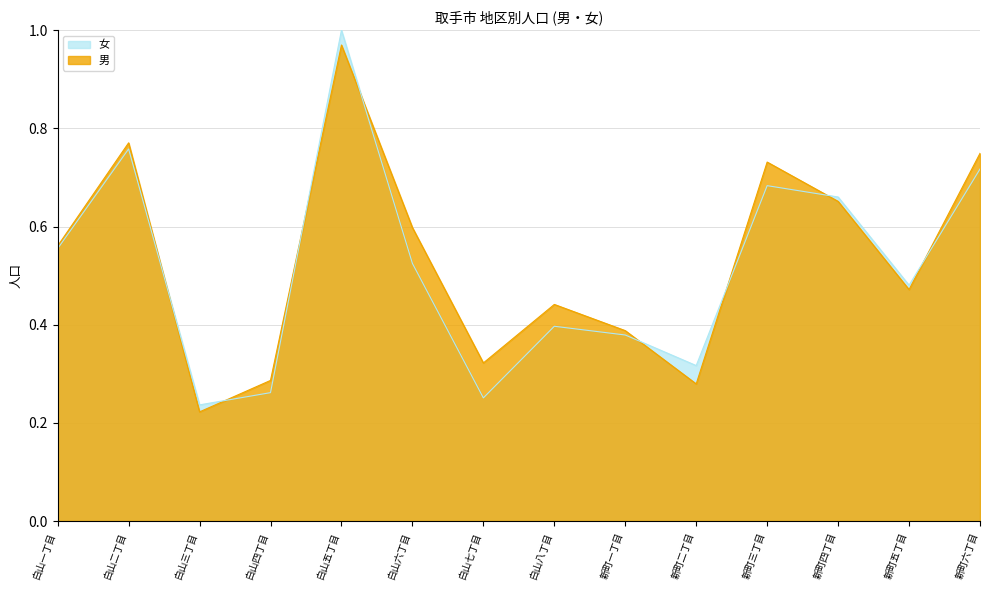

The 女 series shows 0.4 at 白山八丁目. True or false?

True